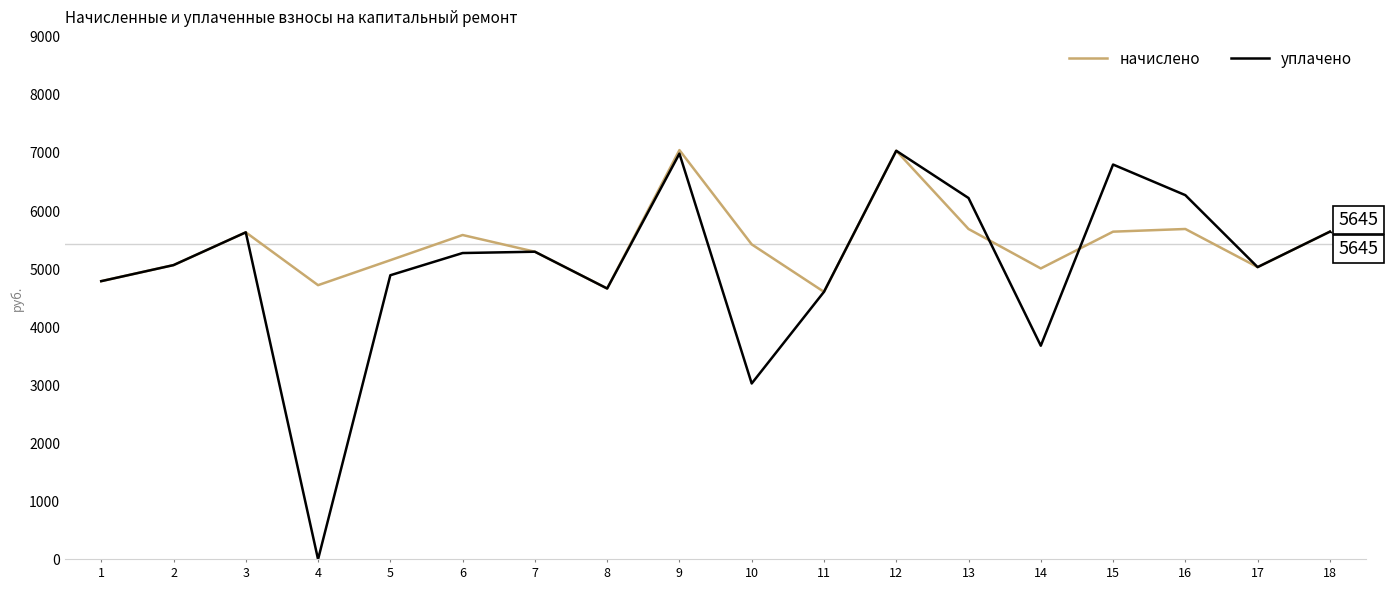

Which series has the widest spread of values?

уплачено